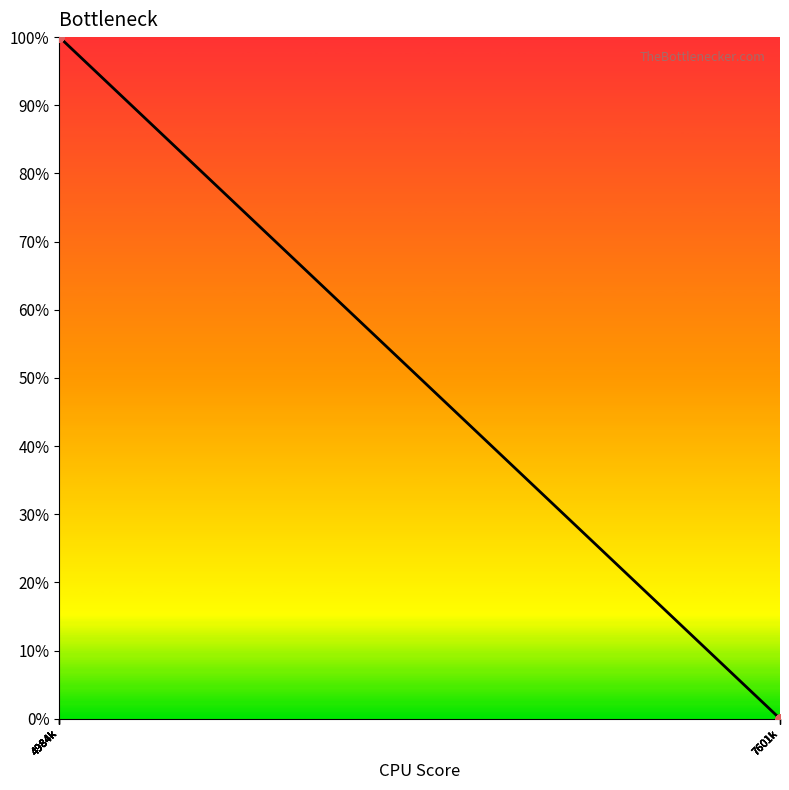

What is the maximum value shown in the chart?

100.0